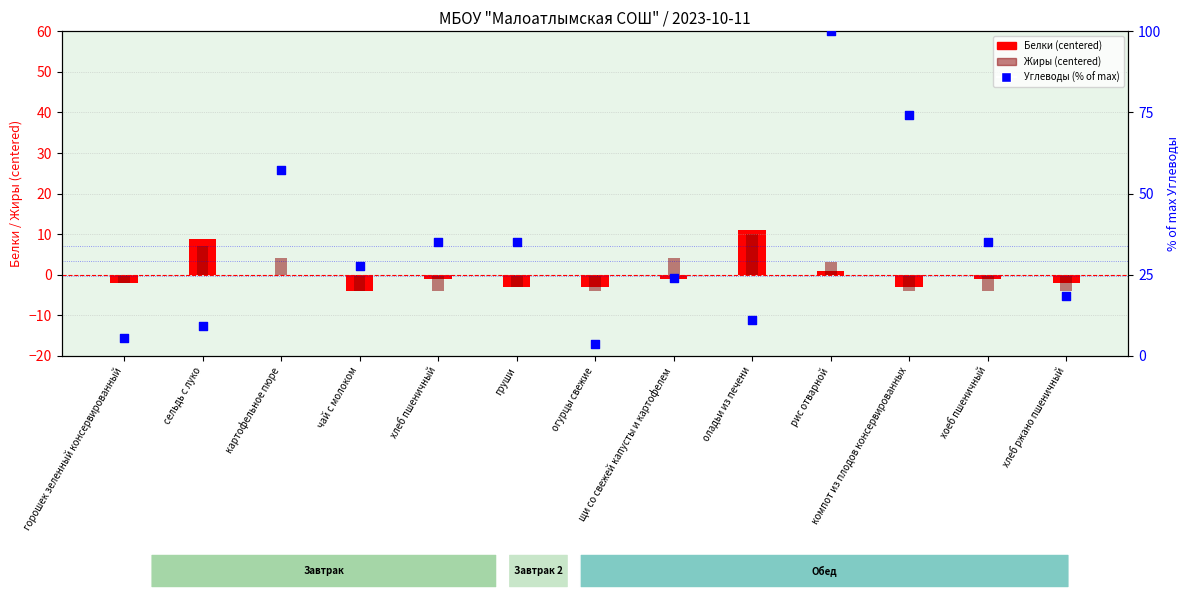

What are all the series names shown in the legend?

Белки (centered), Жиры (centered), Углеводы (% of max)